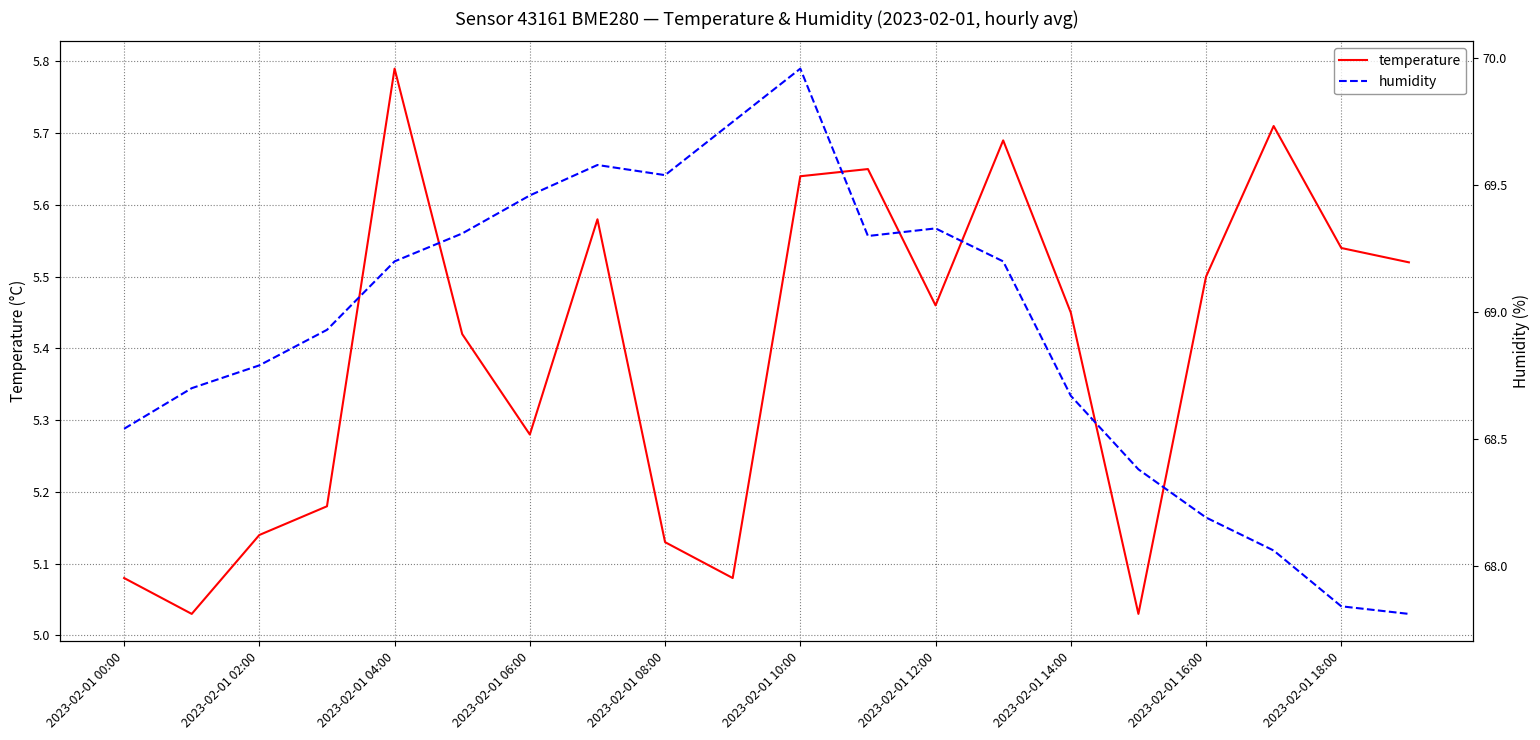

What is the difference between the second highest and second lowest values in the temperature series?

0.7